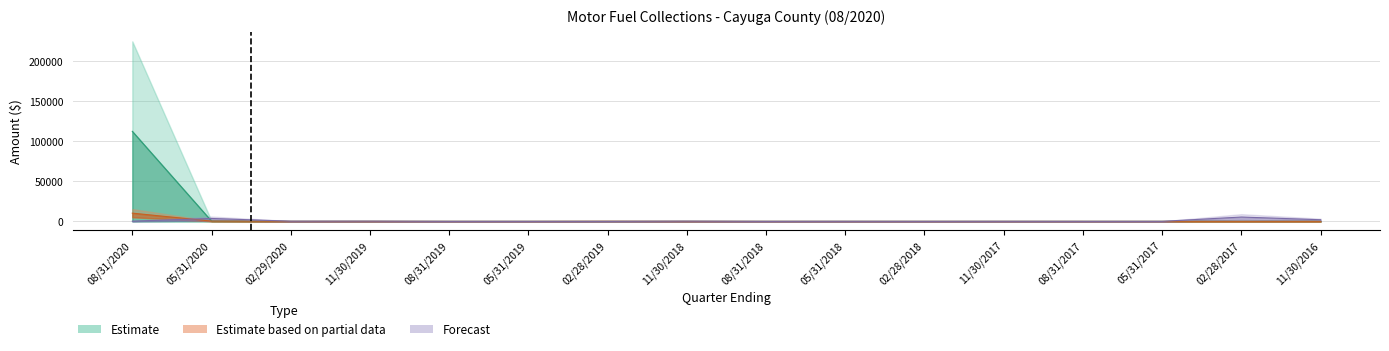

Is it true that Payments (1-22 EFT) equals 2.2 at 05/31/2018?

False